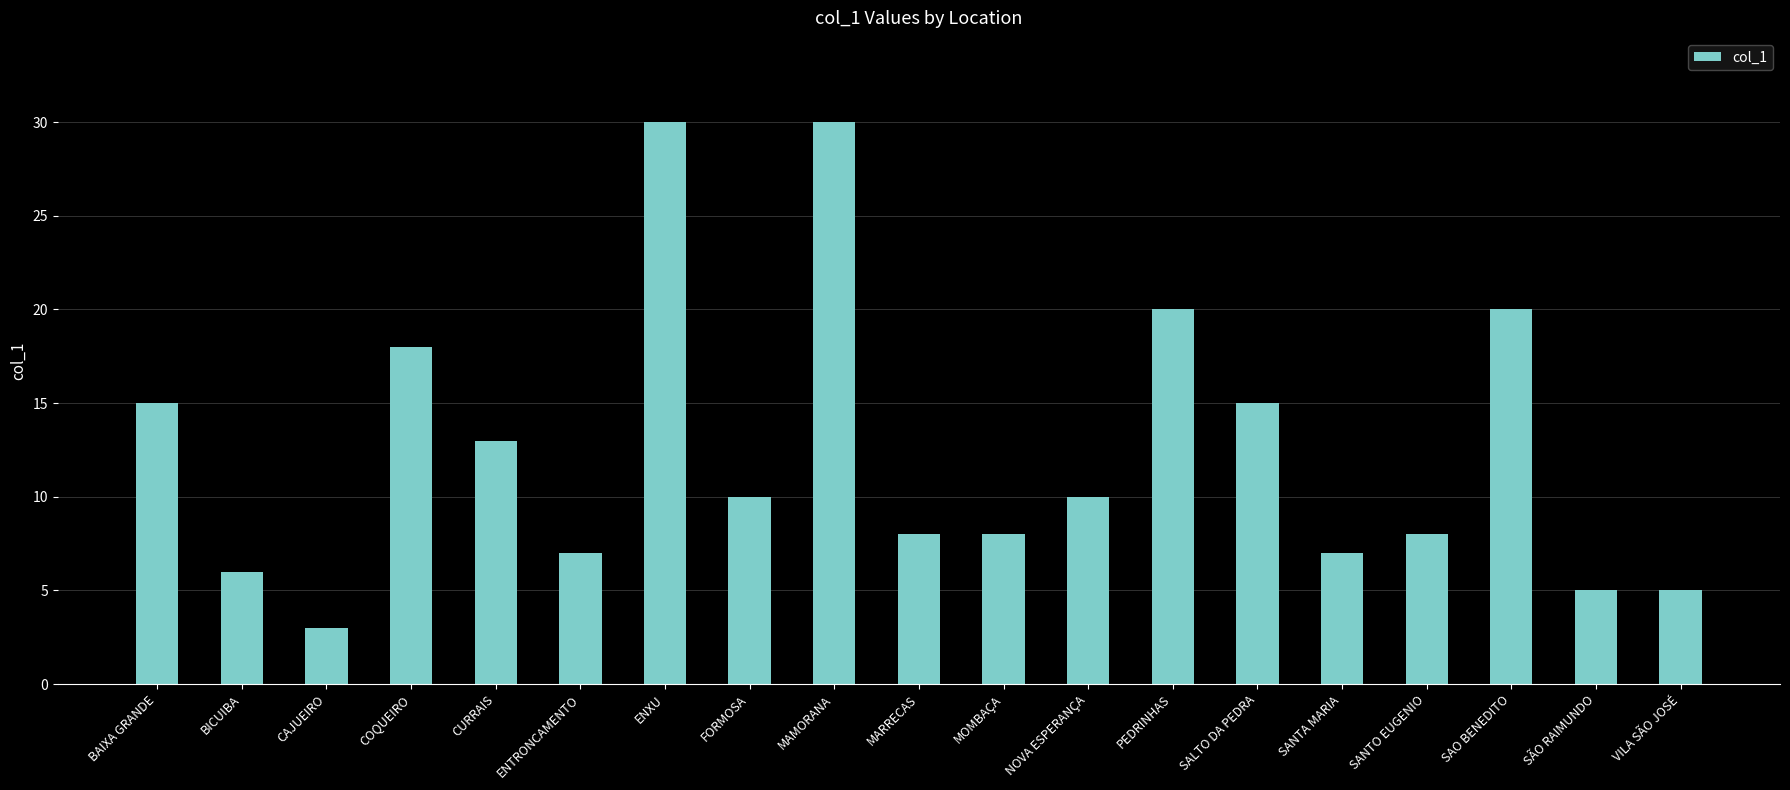

What is the difference between the maximum and minimum values?

27